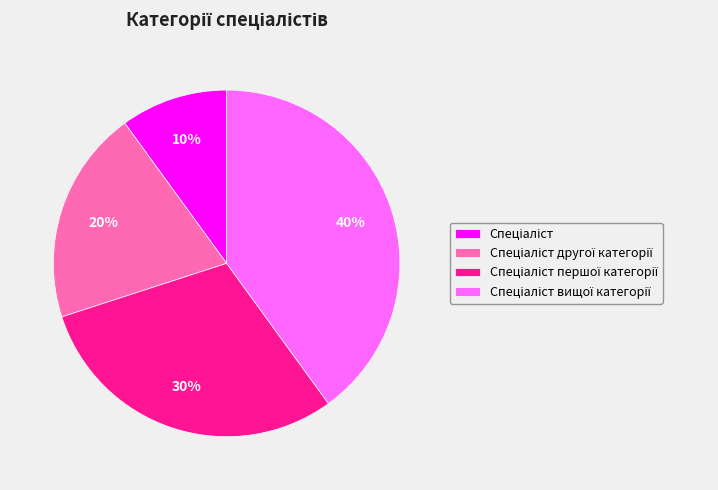

How many slices are in this pie chart?

4